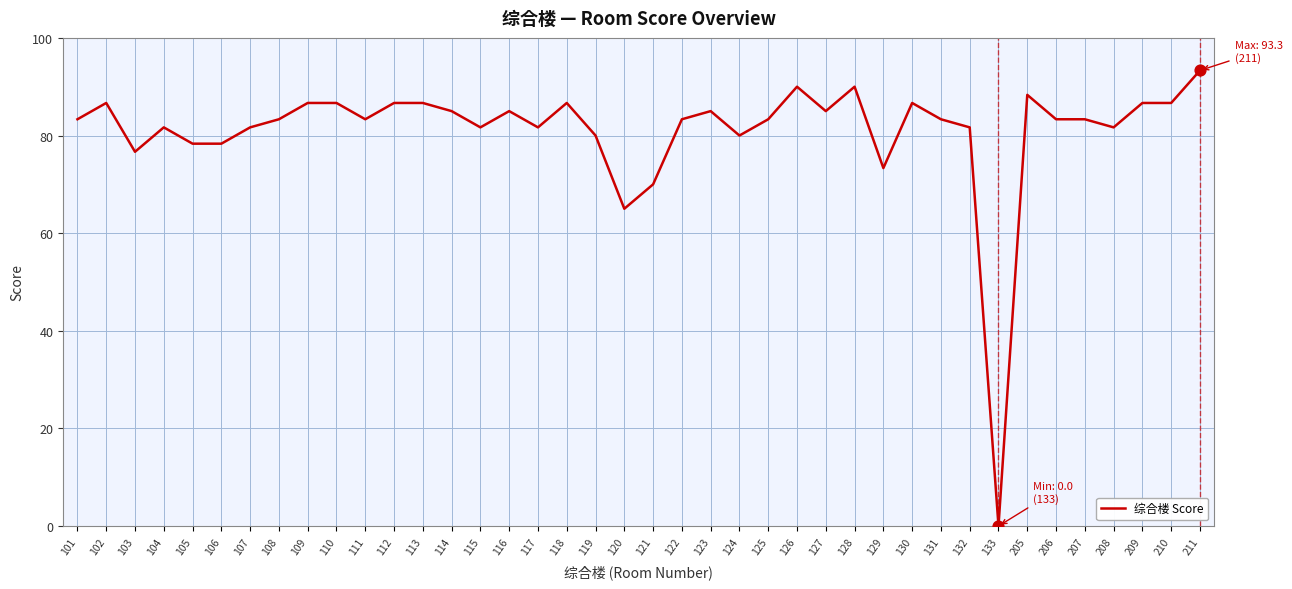

What is the change in value from 103 to 127?

+8.3